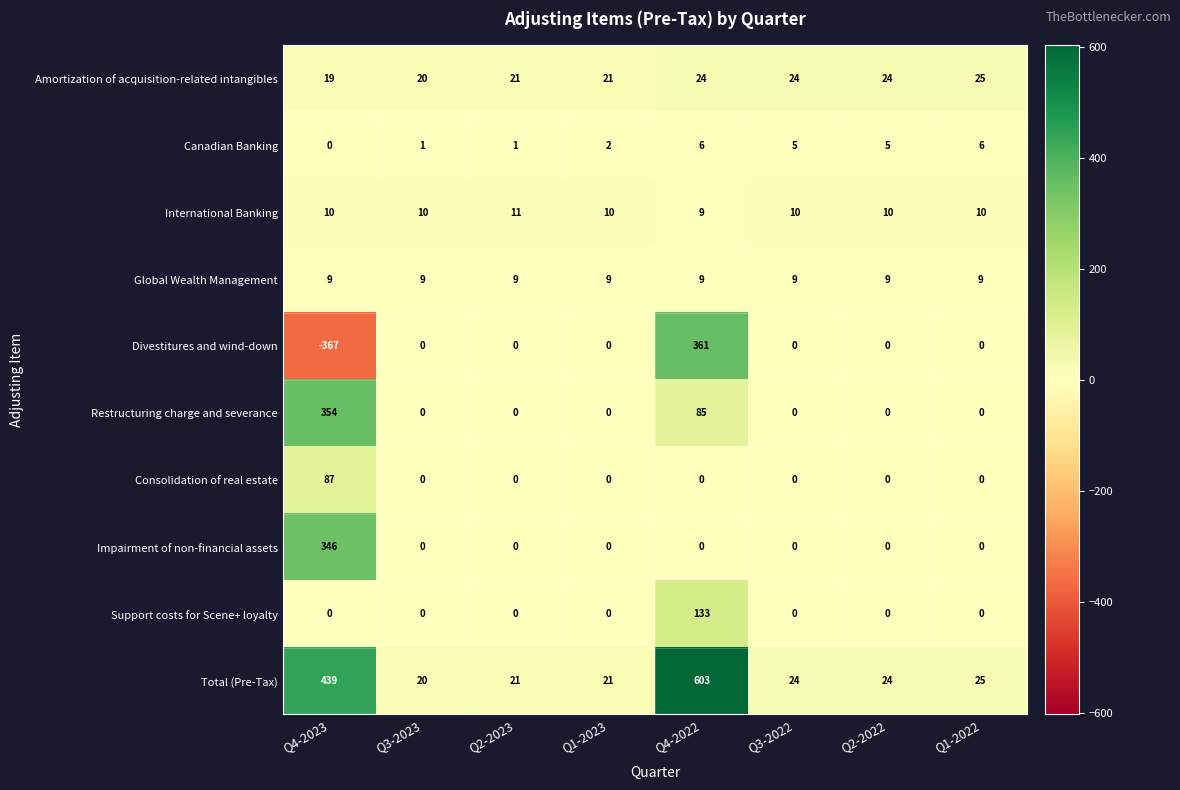

List the series in order of their peak value, highest first.

Total (Pre-Tax), Divestitures and wind-down, Restructuring charge and severance, Impairment of non-financial assets, Support costs for Scene+ loyalty, Consolidation of real estate, Amortization of acquisition-related intangibles, International Banking, Global Wealth Management, Canadian Banking